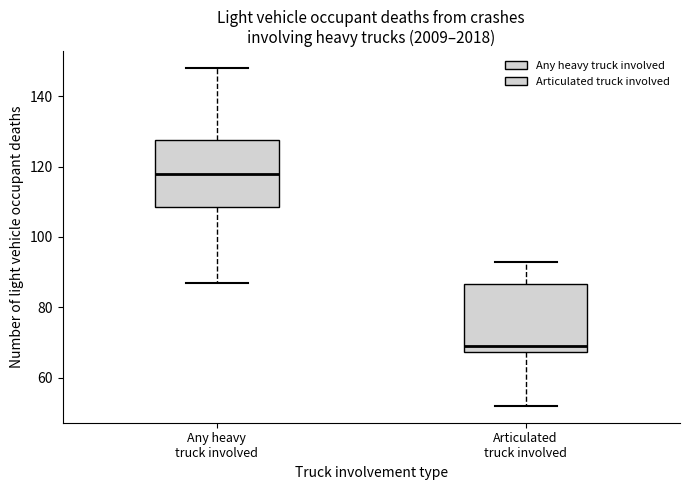

Reading left to right, read every box against the y-axis: the position of its median line, the range the box covers, and the ends of its whiskers. The values are not printed on the chart, so give them approximately, as read against the axis.

Any heavy truck involved: median 118, box 108 to 128, whiskers 88 to 148
Articulated truck involved: median 70, box 68 to 86, whiskers 52 to 94